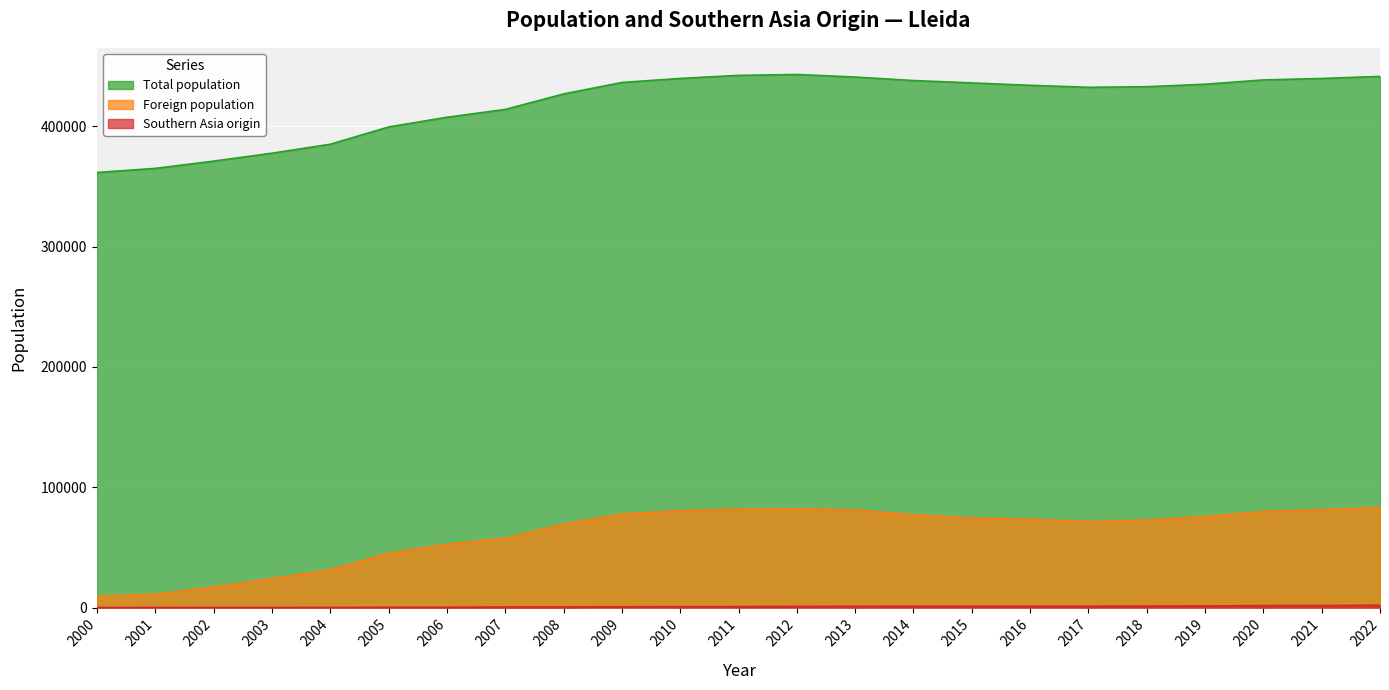

How many data points in Total population are less than 434041?

11